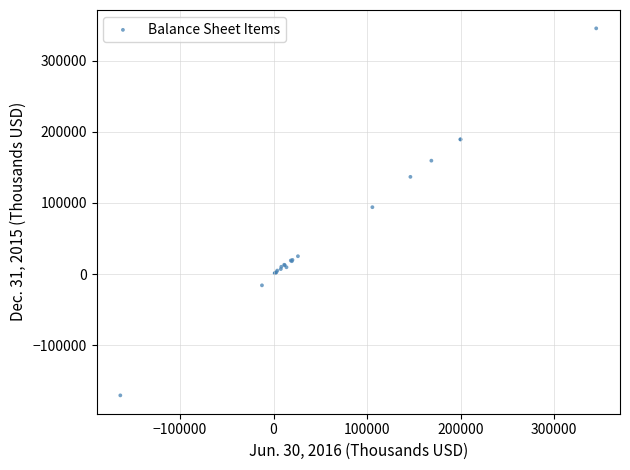

What Y value in the scatter plot is closest to 87537?

94094